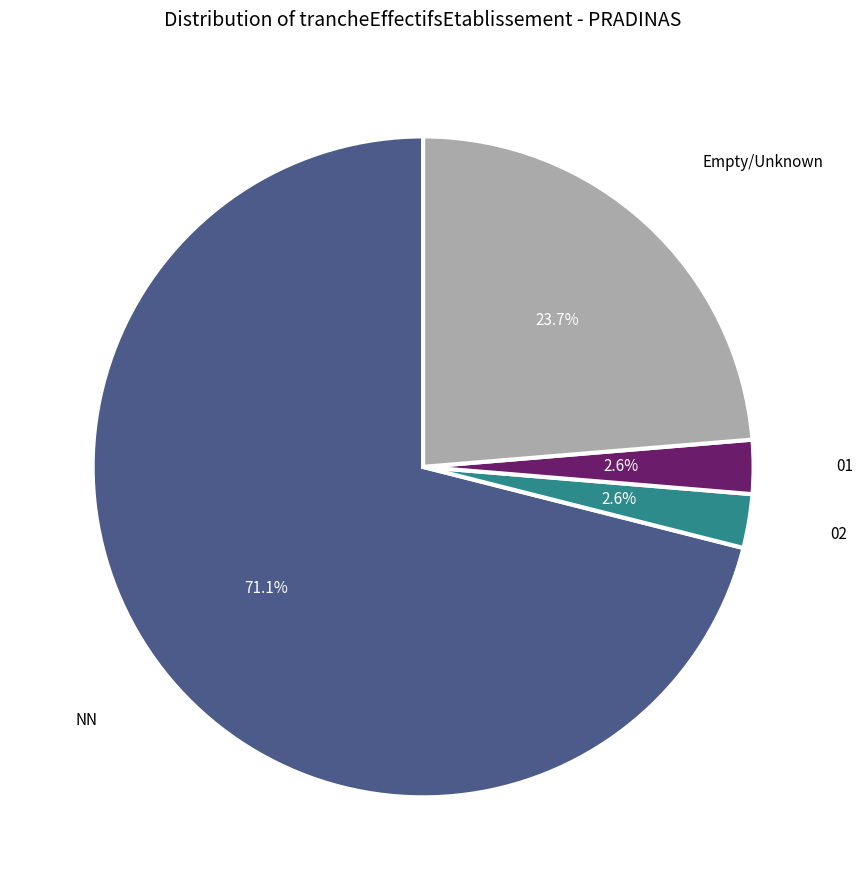

Does any single category account for the majority?

Yes